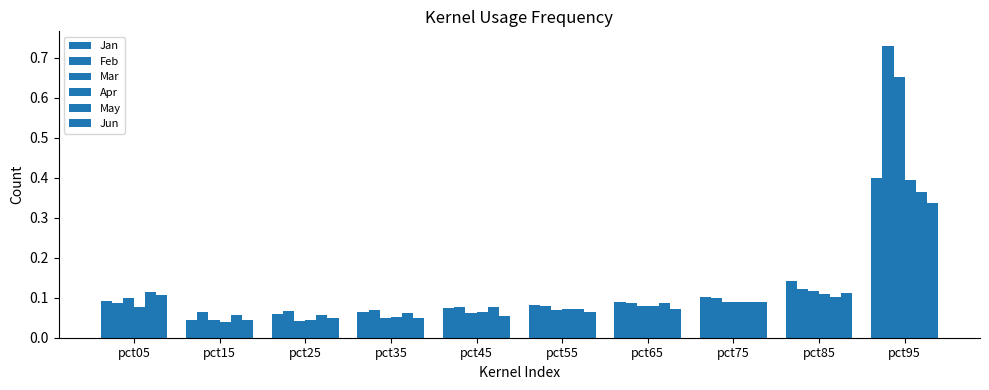

Reading left to right, what are all the values shown in this chart?

Jan: pct05=0.1	pct15=0.0	pct25=0.1	pct35=0.1	pct45=0.1	pct55=0.1	pct65=0.1	pct75=0.1	pct85=0.1	pct95=0.4
Feb: pct05=0.1	pct15=0.1	pct25=0.1	pct35=0.1	pct45=0.1	pct55=0.1	pct65=0.1	pct75=0.1	pct85=0.1	pct95=0.7
Mar: pct05=0.1	pct15=0.0	pct25=0.0	pct35=0.0	pct45=0.1	pct55=0.1	pct65=0.1	pct75=0.1	pct85=0.1	pct95=0.7
Apr: pct05=0.1	pct15=0.0	pct25=0.0	pct35=0.1	pct45=0.1	pct55=0.1	pct65=0.1	pct75=0.1	pct85=0.1	pct95=0.4
May: pct05=0.1	pct15=0.1	pct25=0.1	pct35=0.1	pct45=0.1	pct55=0.1	pct65=0.1	pct75=0.1	pct85=0.1	pct95=0.4
Jun: pct05=0.1	pct15=0.0	pct25=0.0	pct35=0.0	pct45=0.1	pct55=0.1	pct65=0.1	pct75=0.1	pct85=0.1	pct95=0.3